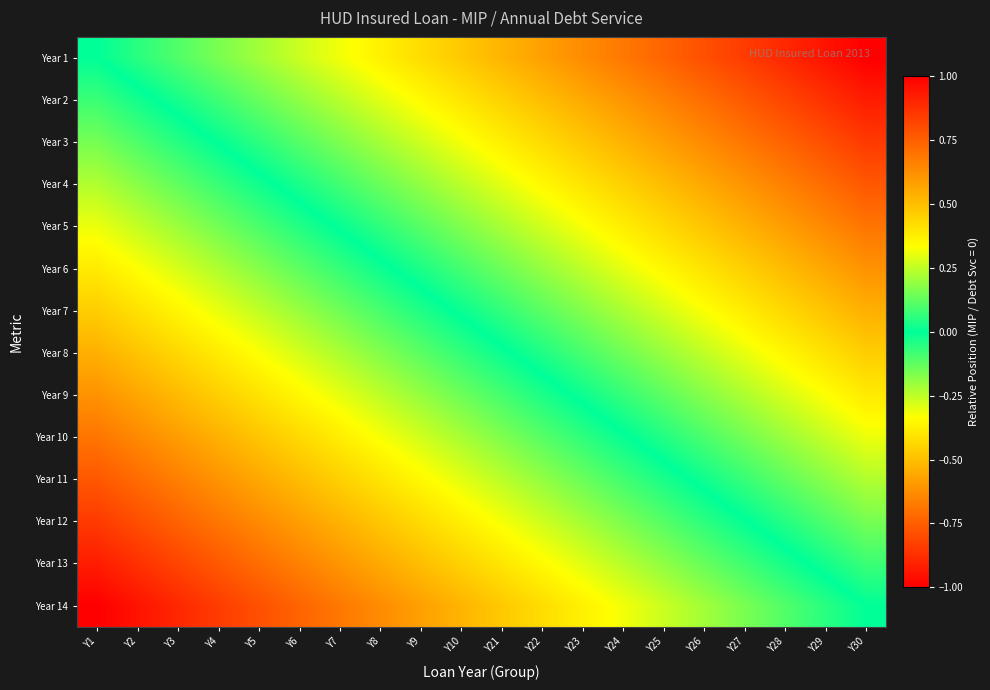

Count the number of categories in the chart.

20